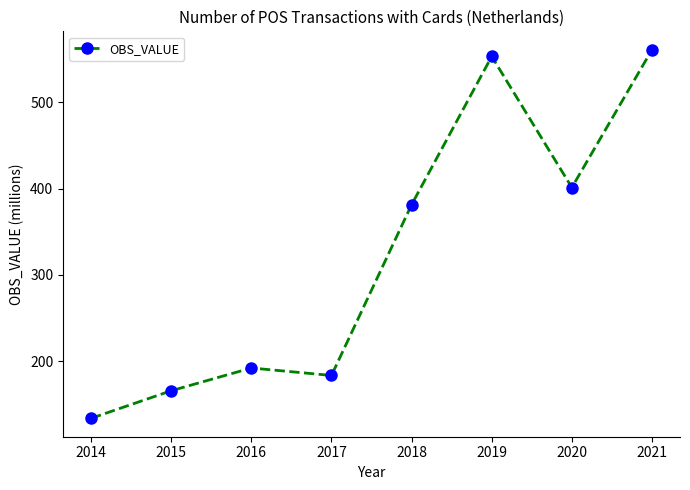

True or false: the data has more than 1 interior local peaks.

True